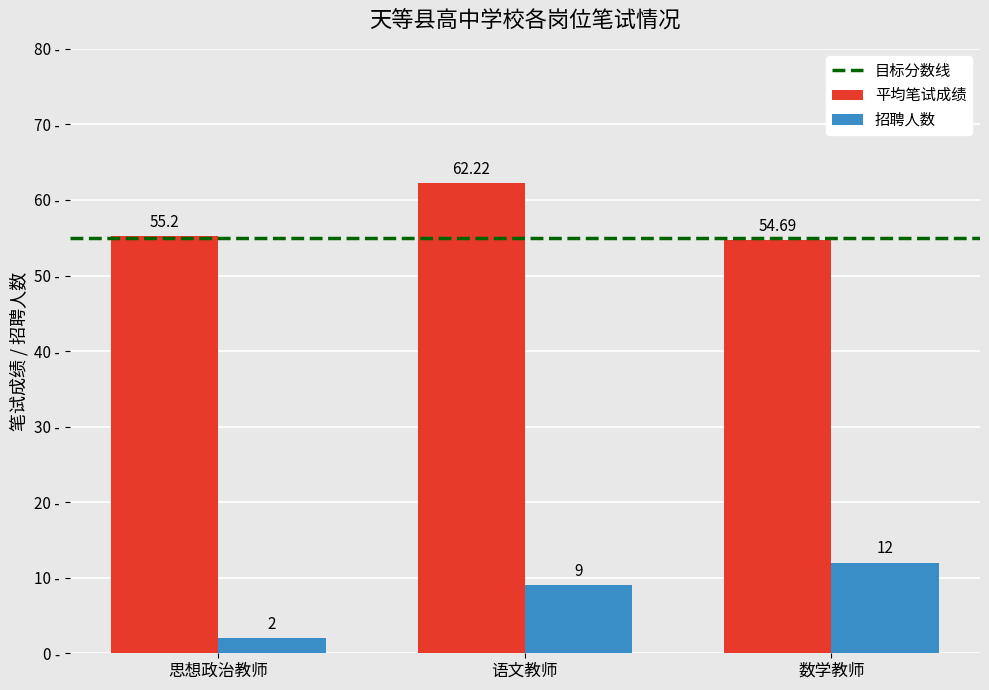

What is the label of the 1st bar from the left?

思想政治教师